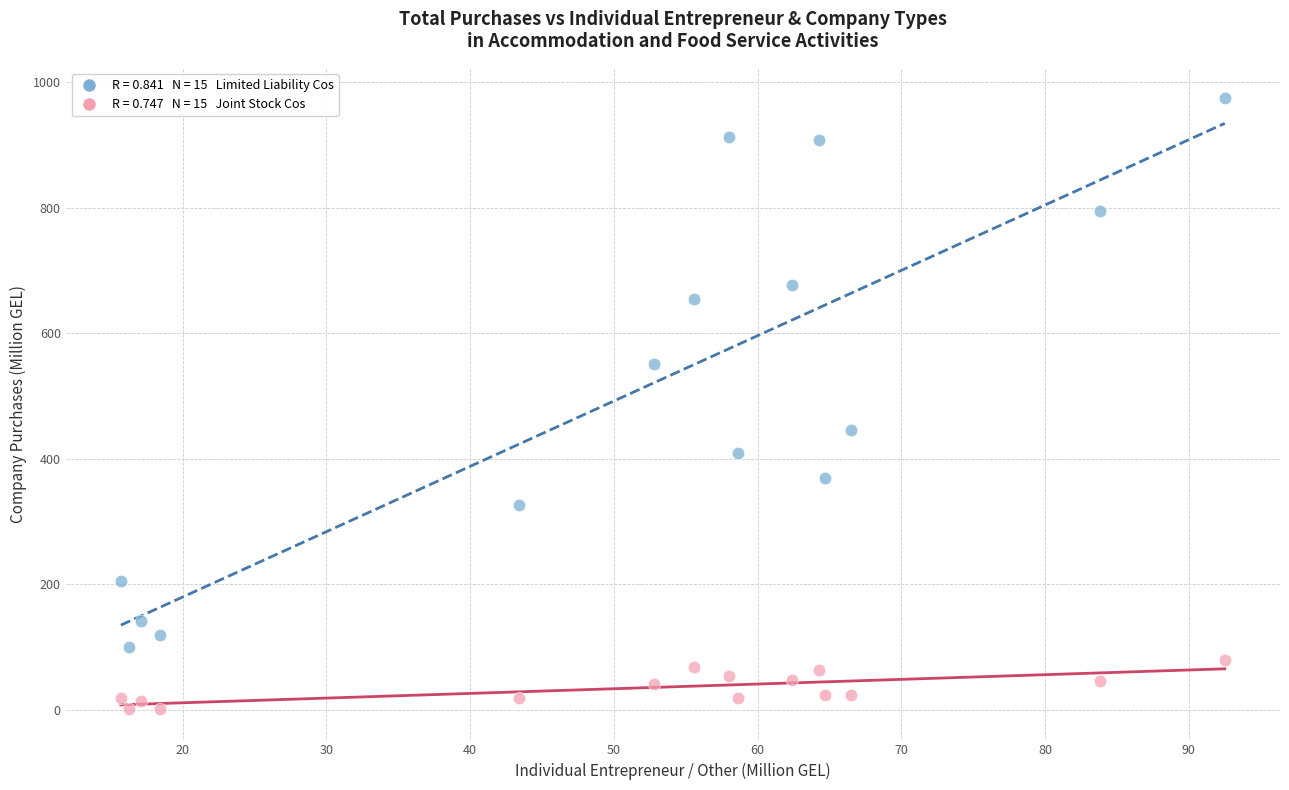

Across all data points, what is the range of X values (max minus min)?

76.8